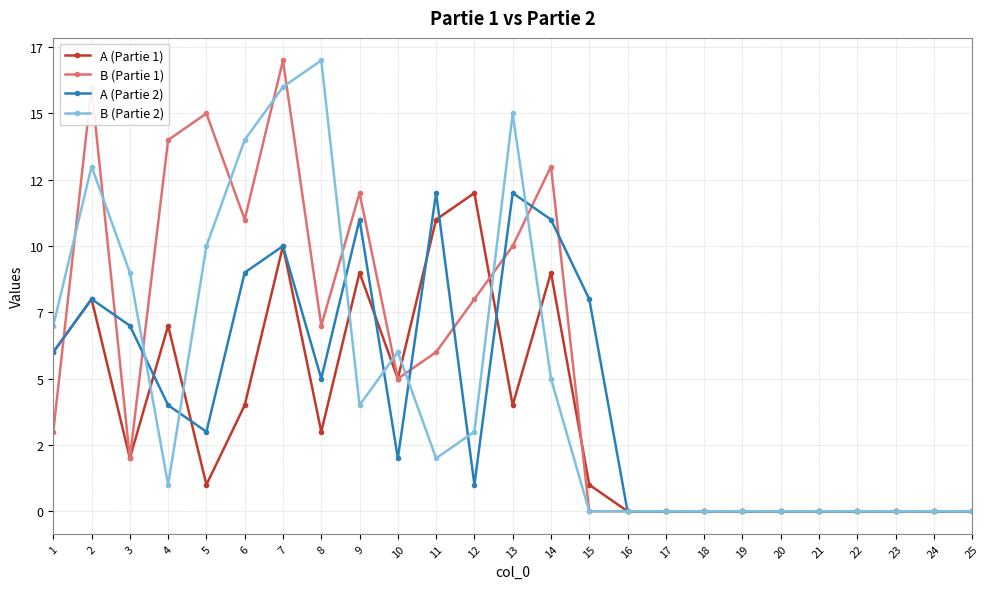

True or false: B (Partie 1) has more than 0 interior local peaks.

True